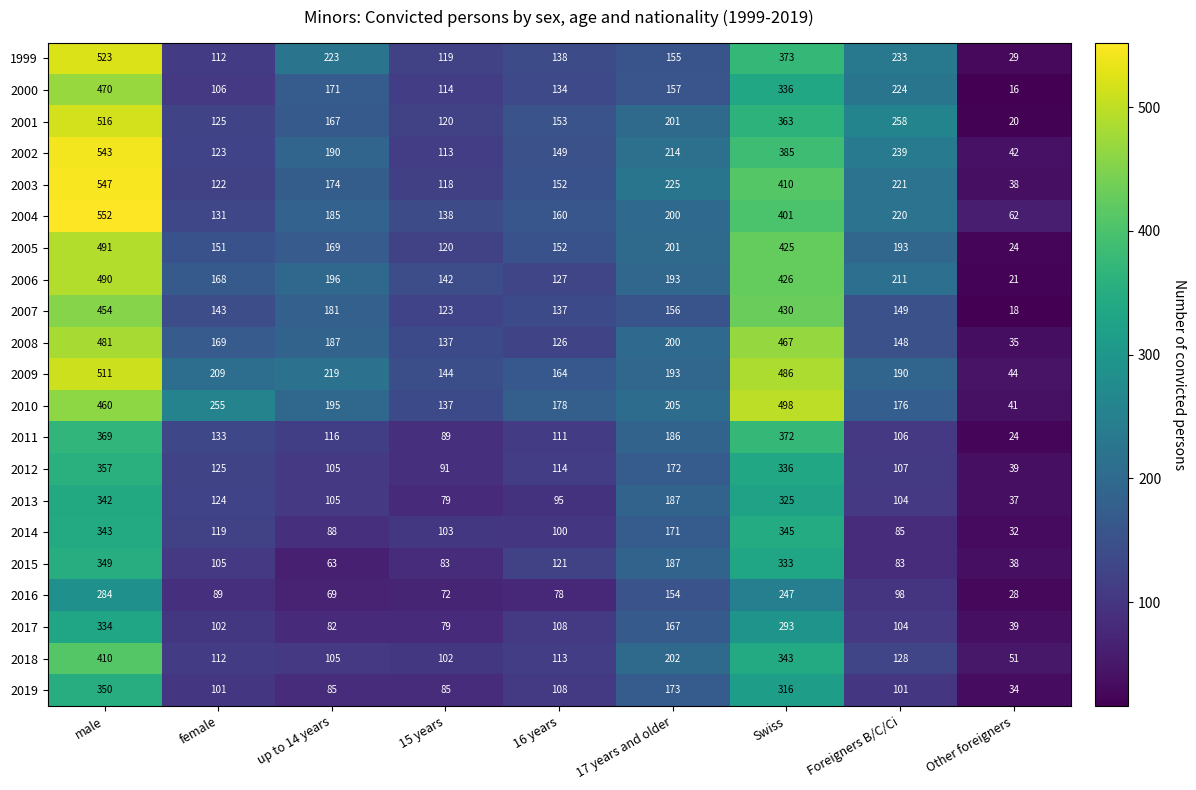

True or false: 2012 has a value of 14 at Other foreigners.

False